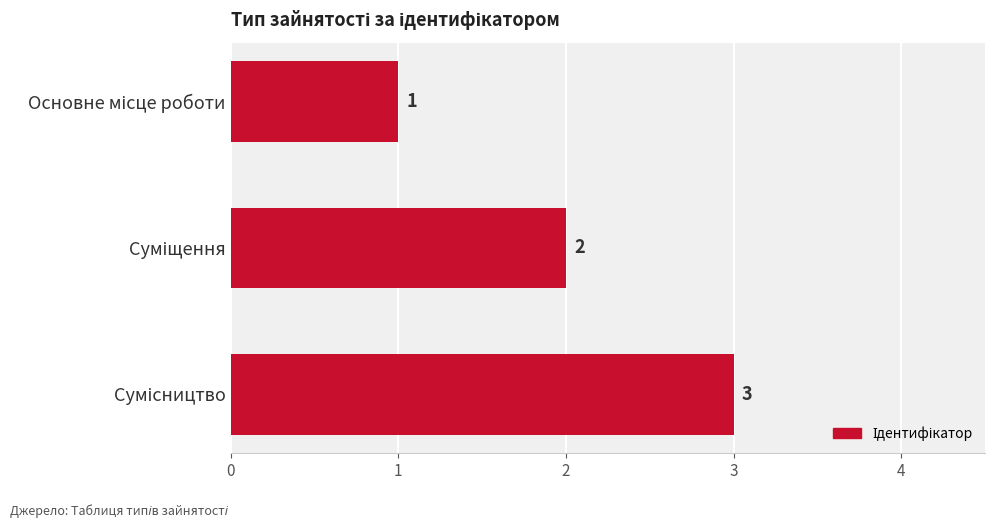

How many values are between 1 and 3?

3